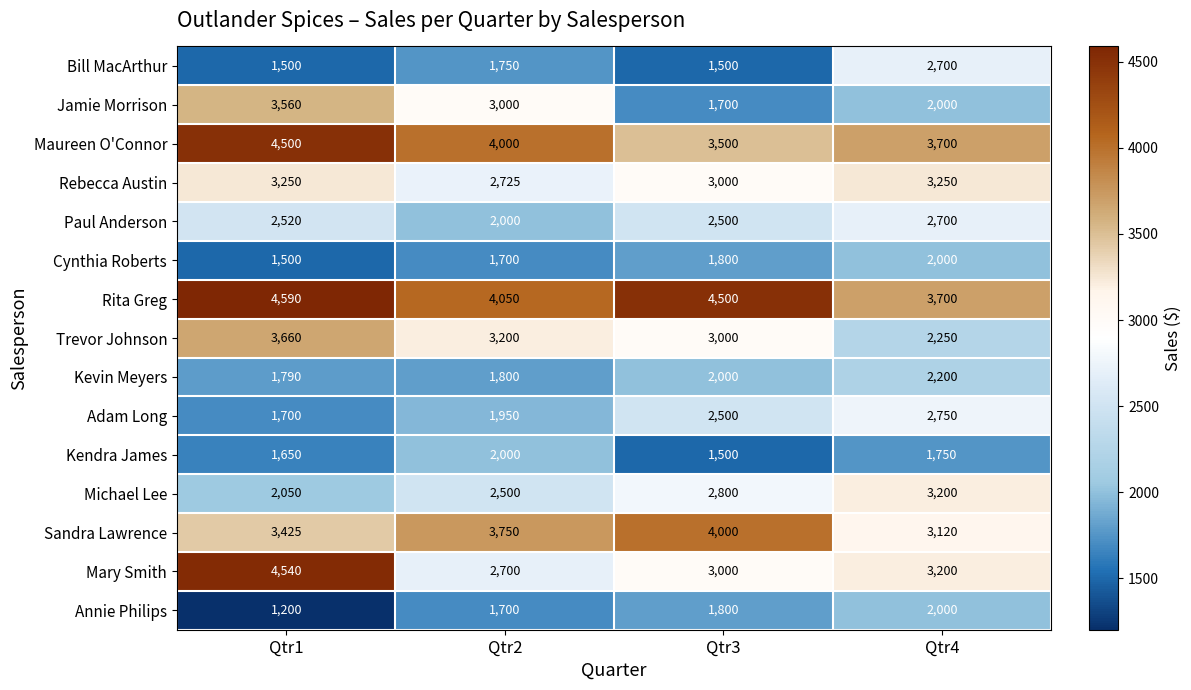

At which category is the sum across all series the highest?

Qtr1